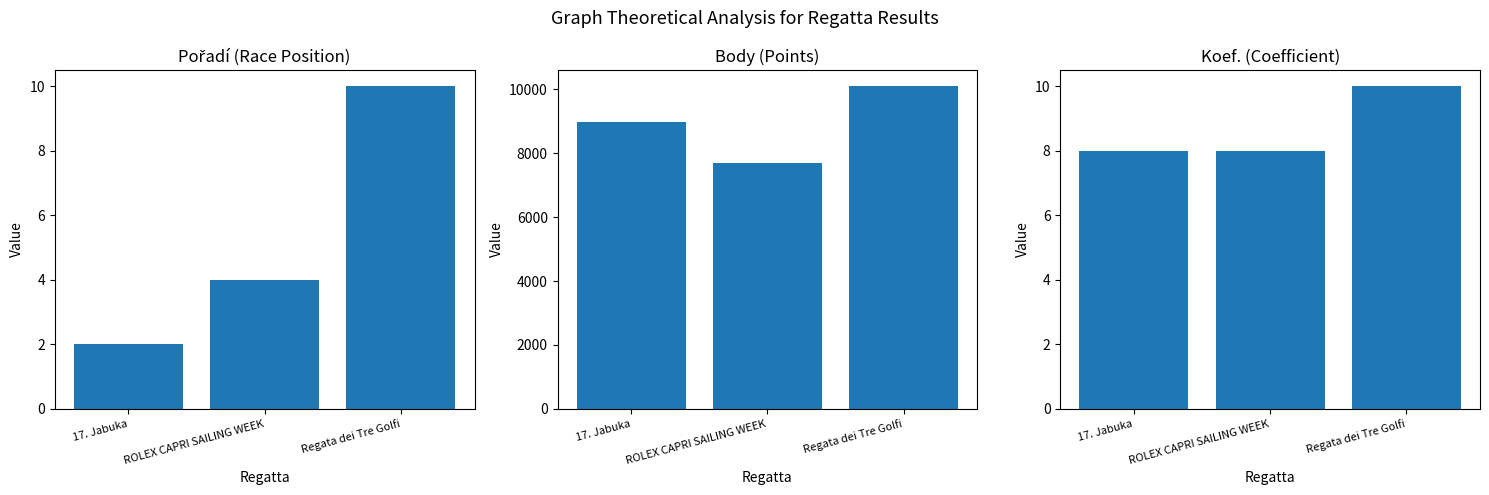

How many Body values are between 7691 and 10095?

3